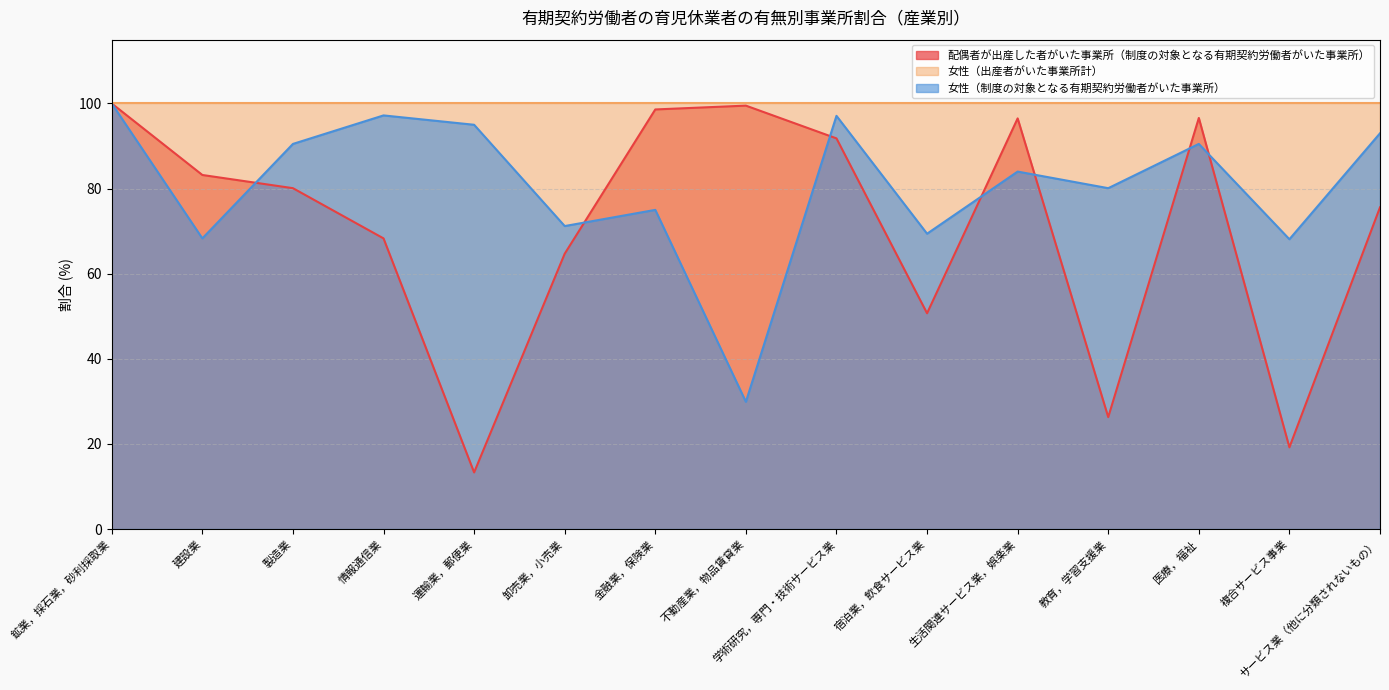

What is the label of the 10th point from the left?

宿泊業，飲食サービス業